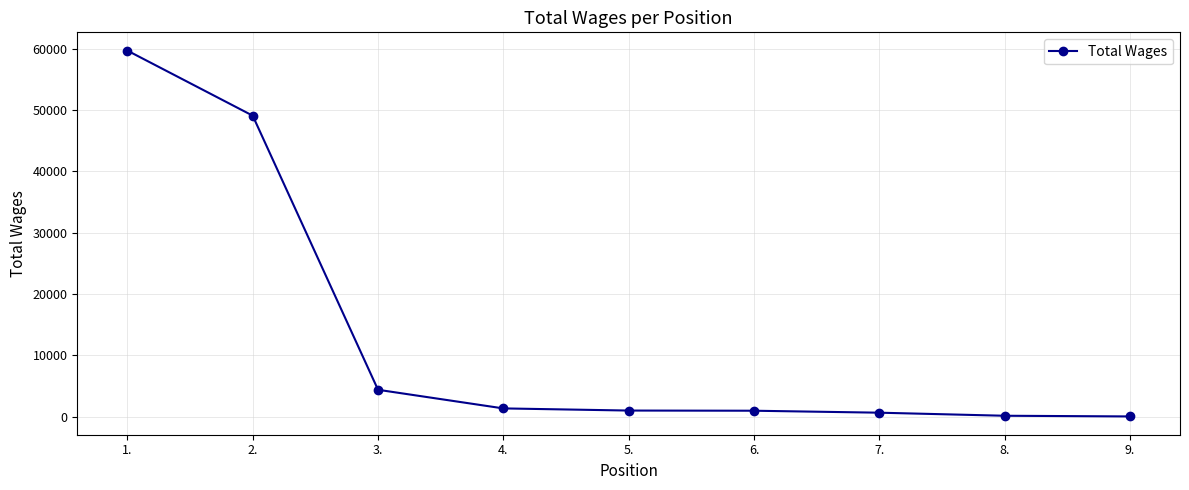

The chart shows a value of 49070 at 2.. True or false?

True